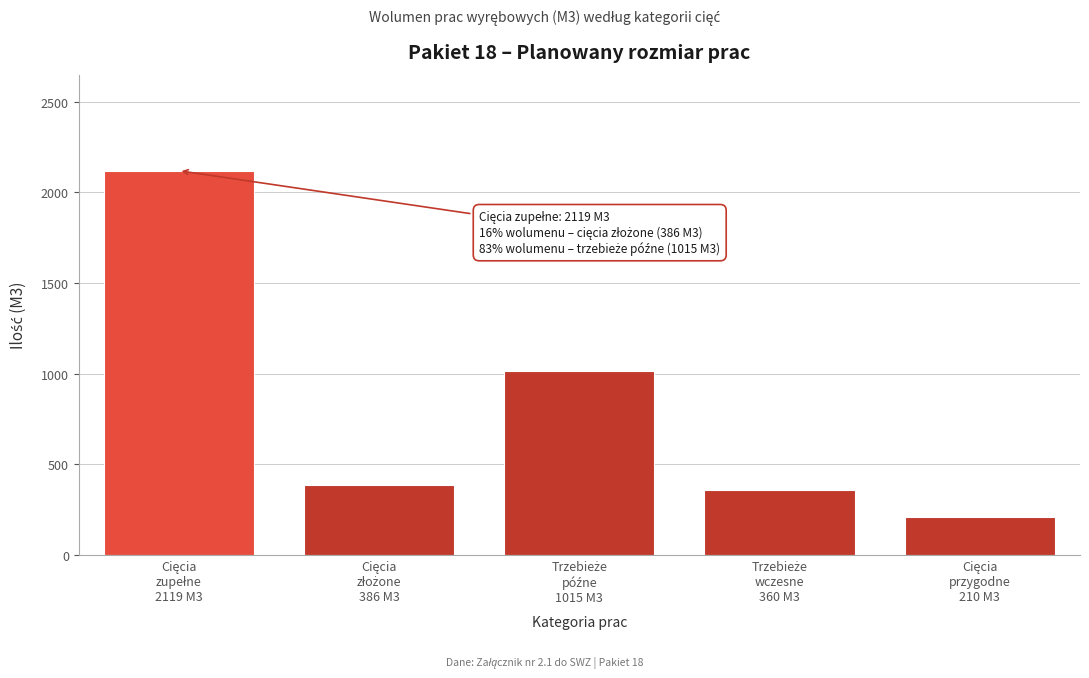

Reading left to right, extract all data points from this chart.

2119	386	1015	360	210